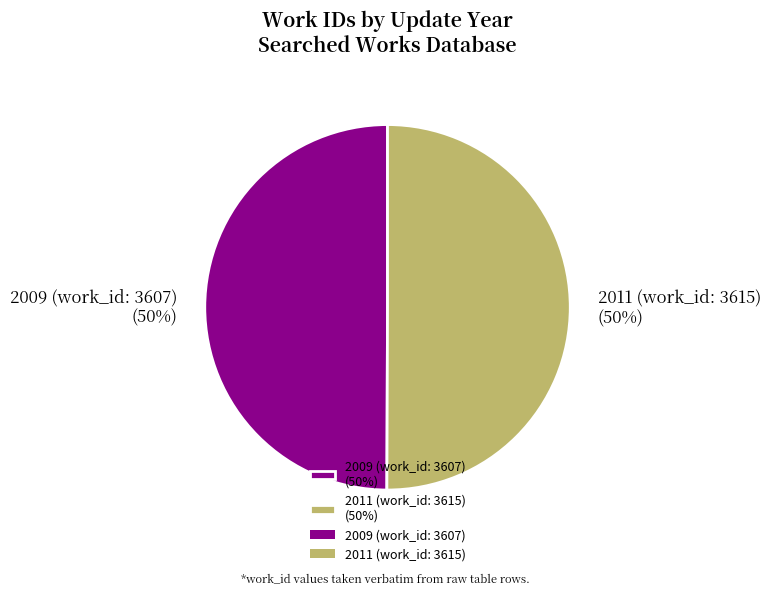

Combined, do 2011 (work_id: 3615) (50%) and 2009 (work_id: 3607) (50%) account for over 50%?

Yes